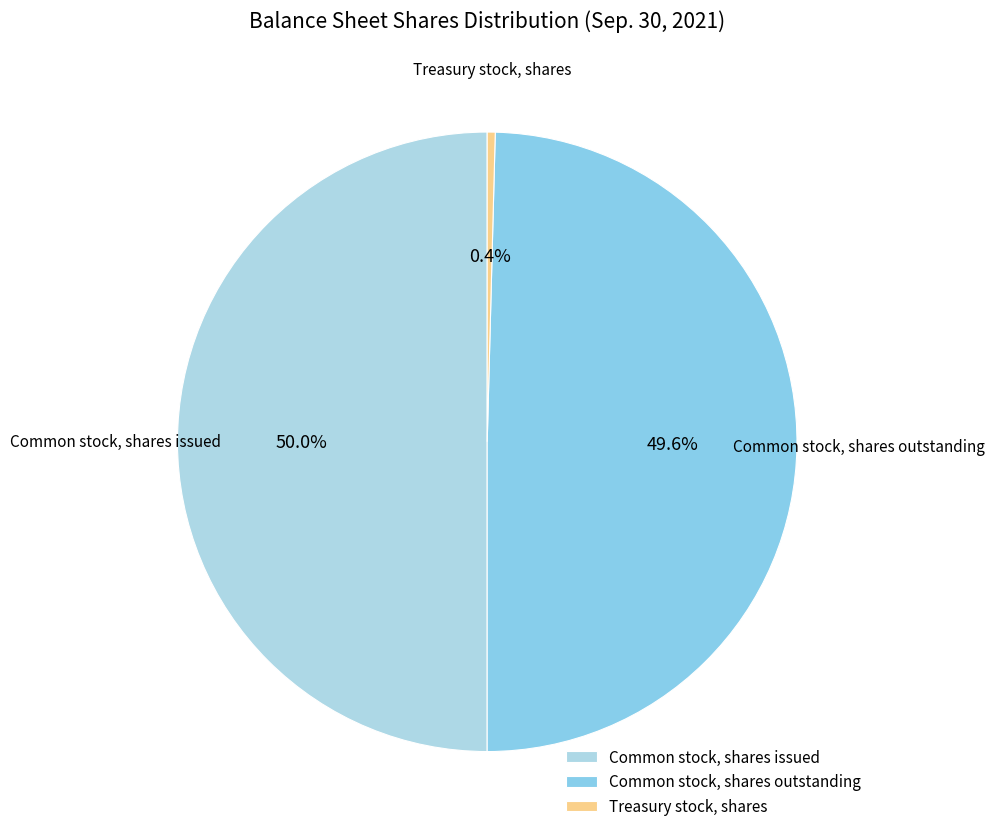

To the nearest percent, what percentage of the pie is Common stock, shares outstanding?

50%